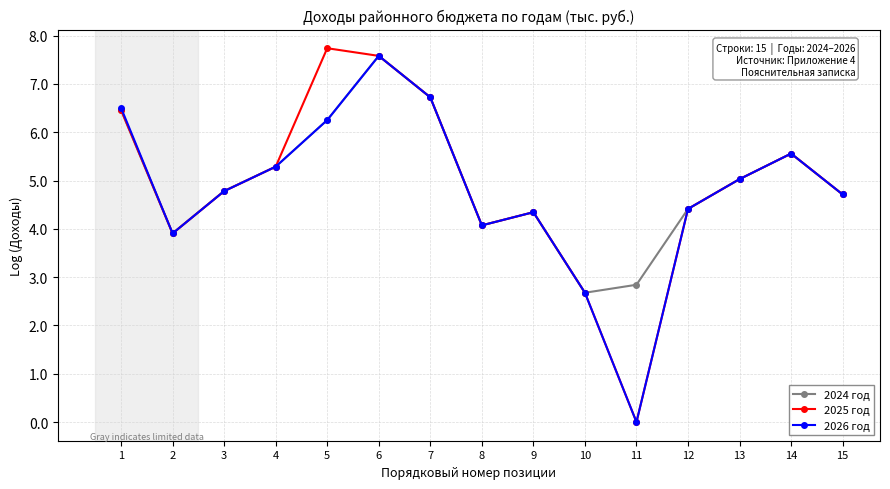

At which category does 2025 год reach its first local valley?

2